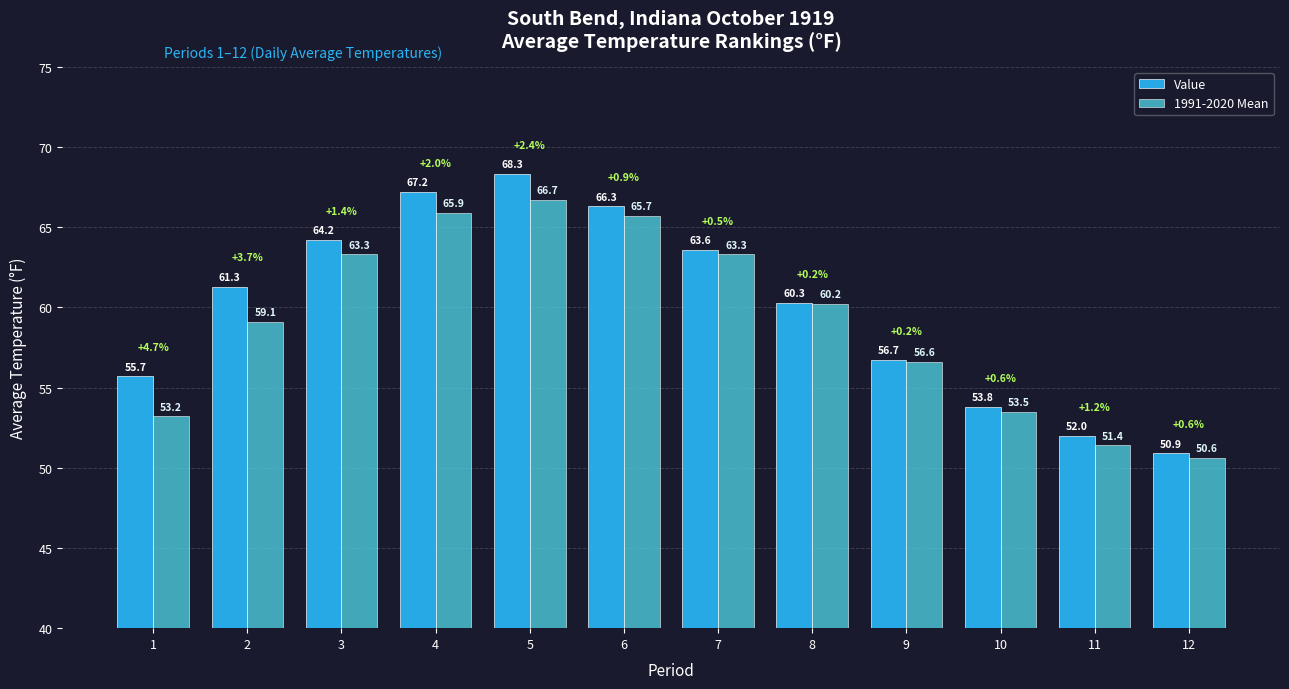

Which series has the largest range (max minus min)?

Value